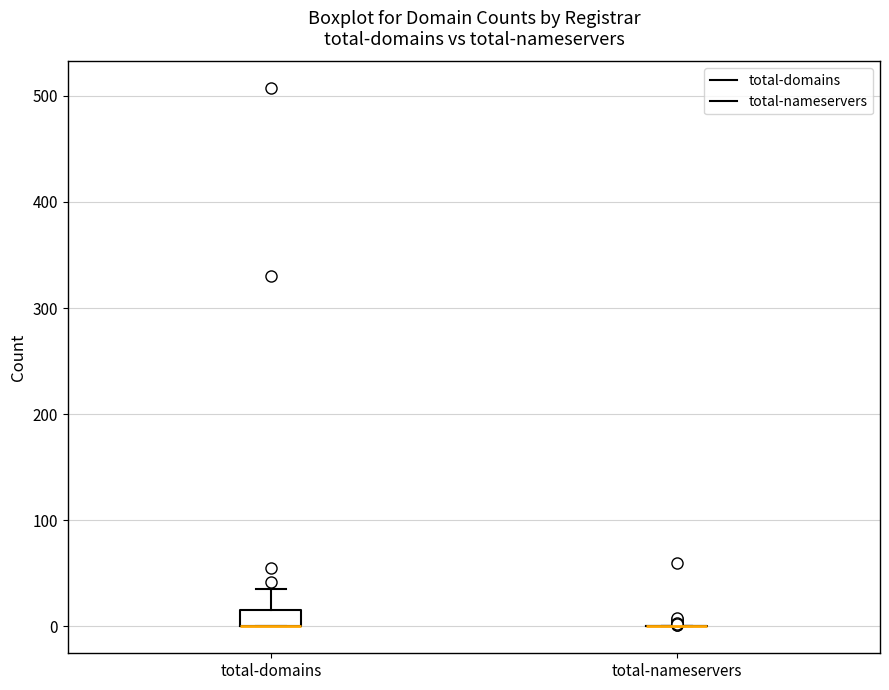

Reading left to right, read every box against the y-axis: the position of its median line, the range the box covers, and the ends of its whiskers. The values are not printed on the chart, so give them approximately, as read against the axis.

total-domains: median 0 (drawn on the box's lower edge), box 0 to 20, whiskers 0 to 40
total-nameservers: box collapsed to a line at 0, whiskers 0 to 0